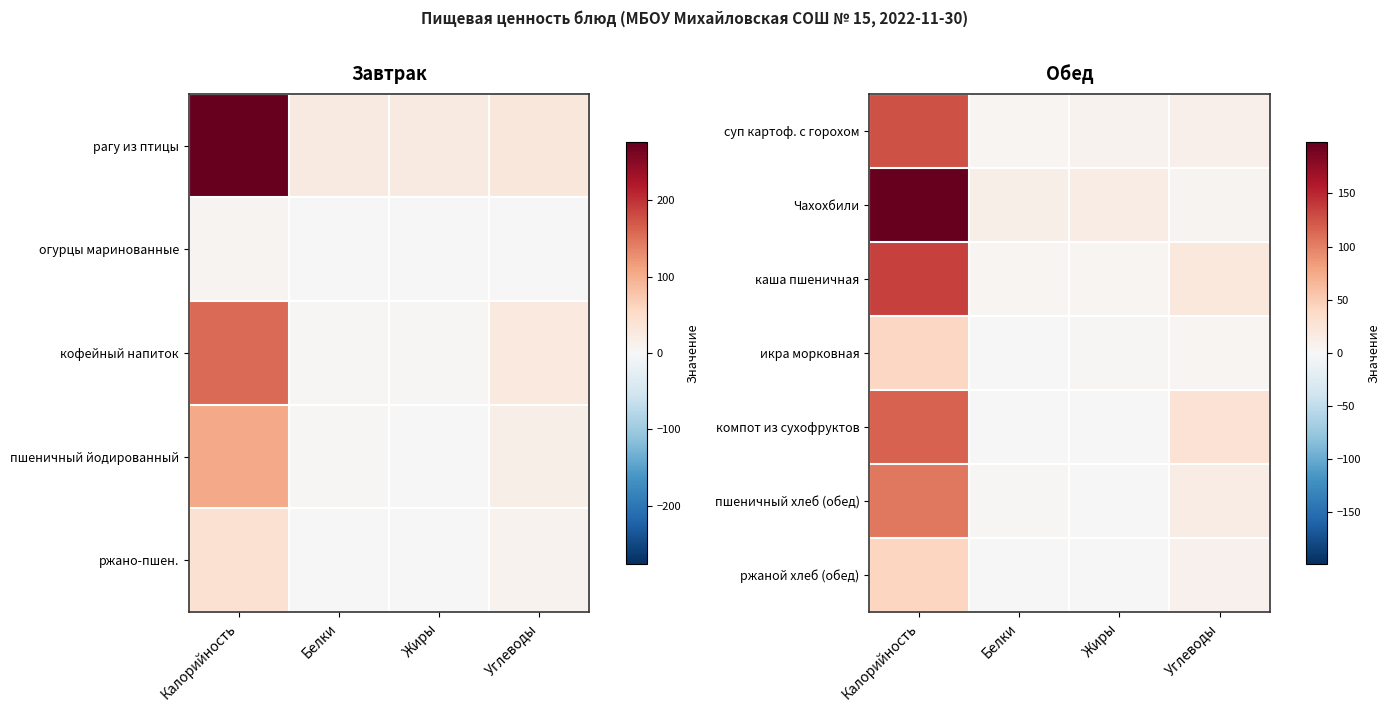

The суп картоф. с горохом series shows 193.7 at Калорийность. True or false?

False